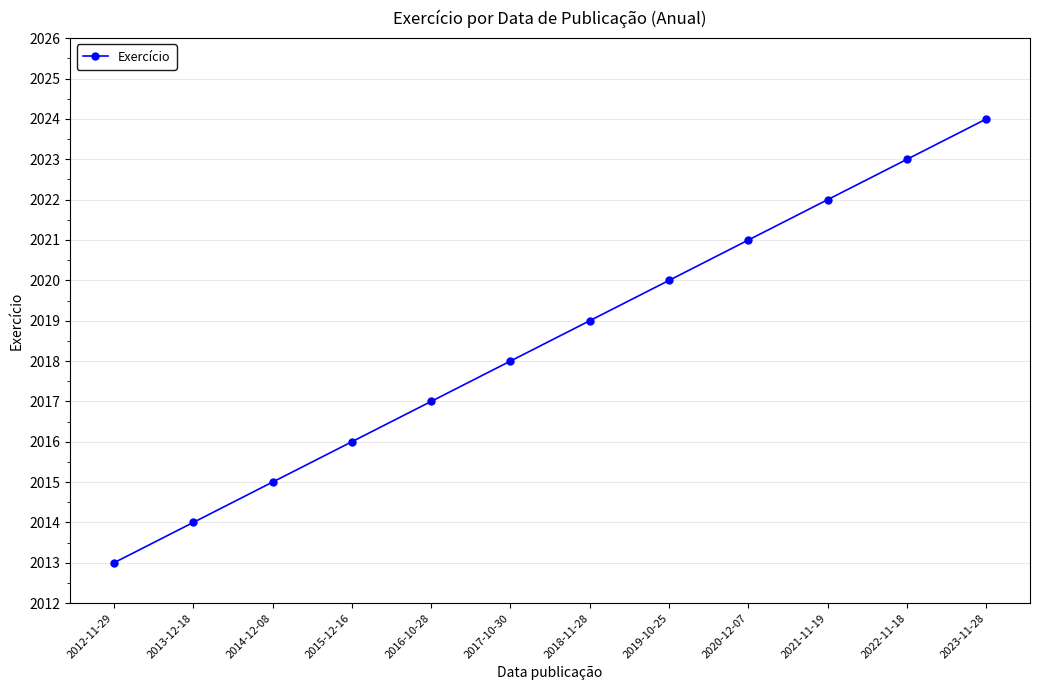

What is the change in value from 2012-11-29 to 2015-12-16?

+3